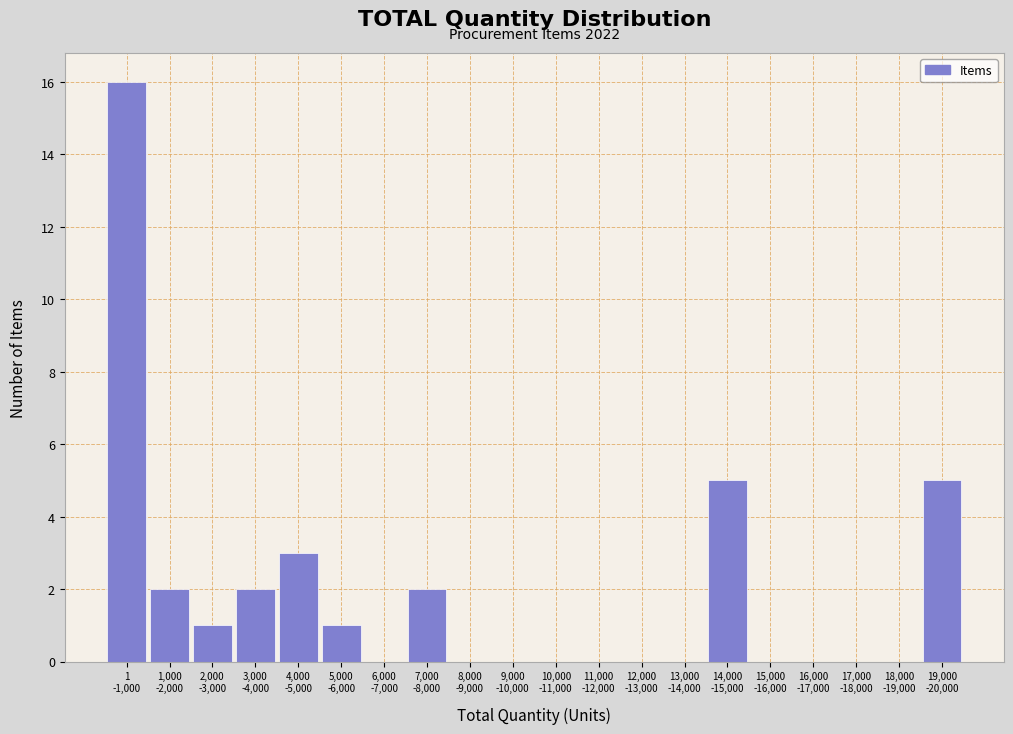

What is the sum of all values?

37